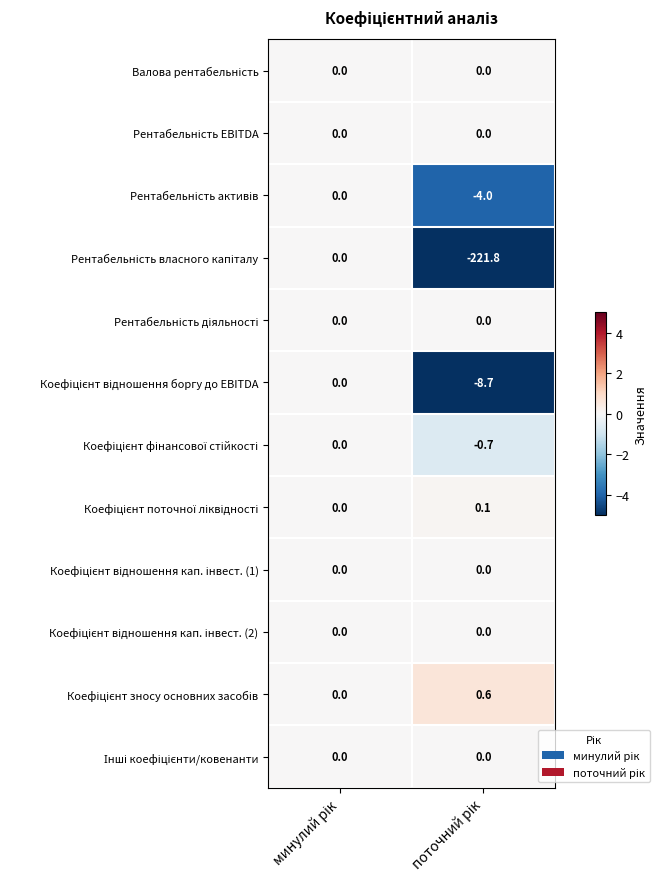

What is the maximum value shown in the chart?

0.6